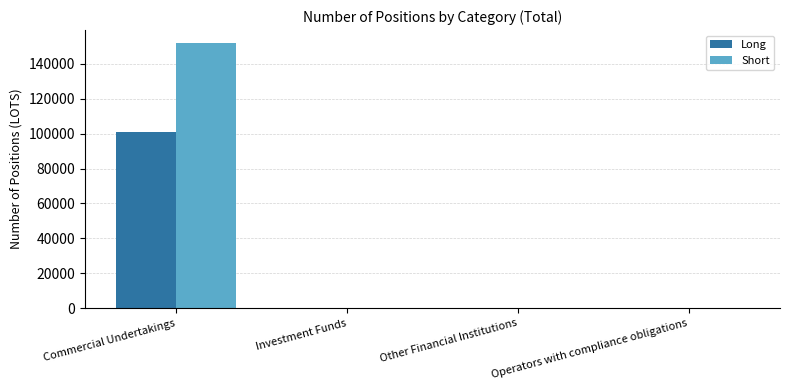

Reading left to right, what are all the values shown in this chart?

Long: Commercial Undertakings=100822	Investment Funds=0	Other Financial Institutions=0	Operators with compliance obligations=0
Short: Commercial Undertakings=151662	Investment Funds=0	Other Financial Institutions=0	Operators with compliance obligations=0